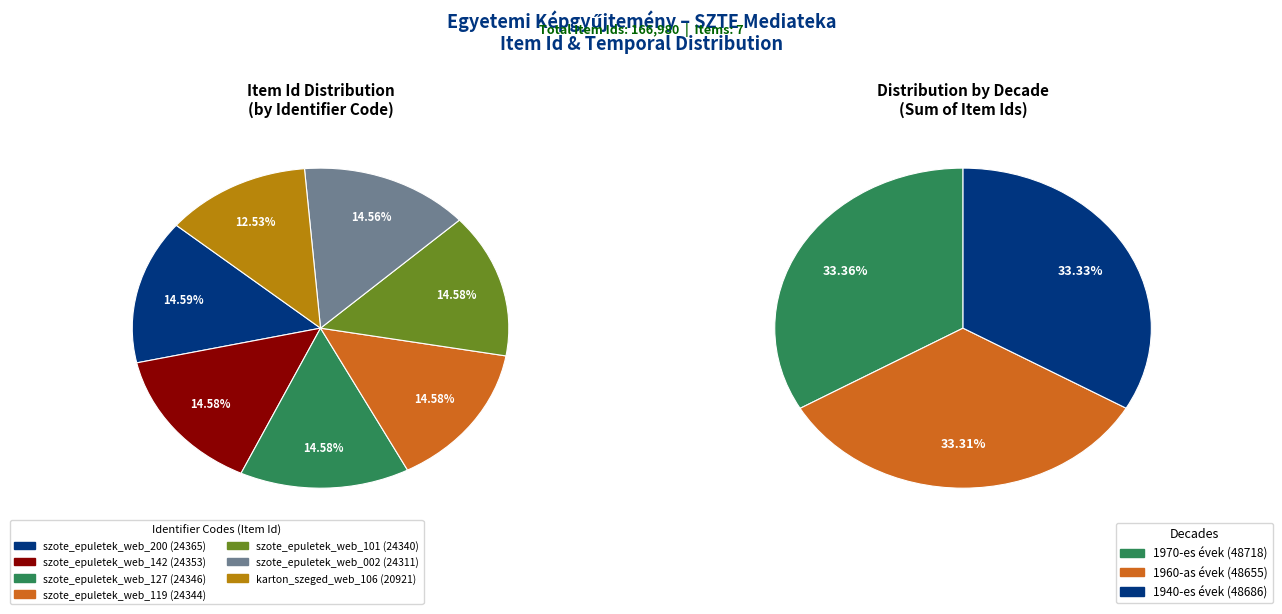

Is there any slice that represents more than half of the pie?

No